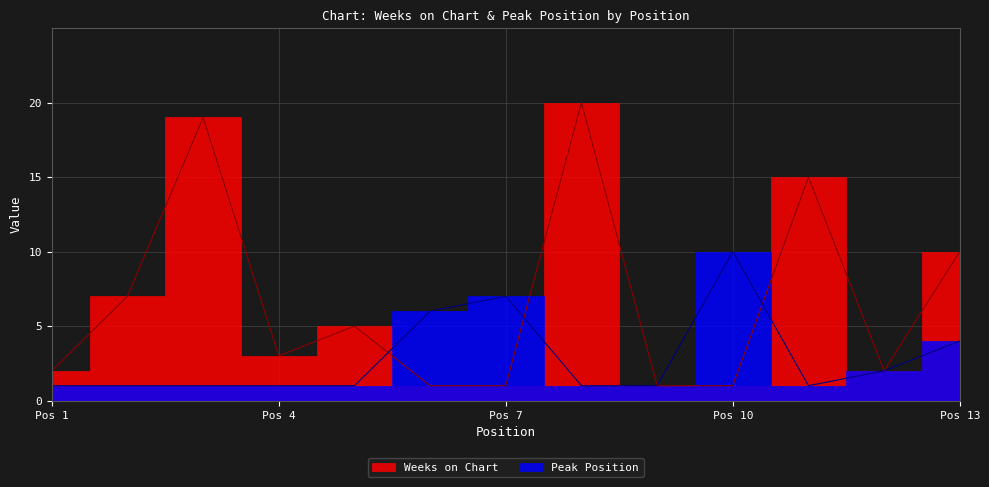

List the labels in order of Weeks on Chart value, smallest first.

6, 7, 9, 10, 1, 12, 4, 5, 2, 13, 11, 3, 8